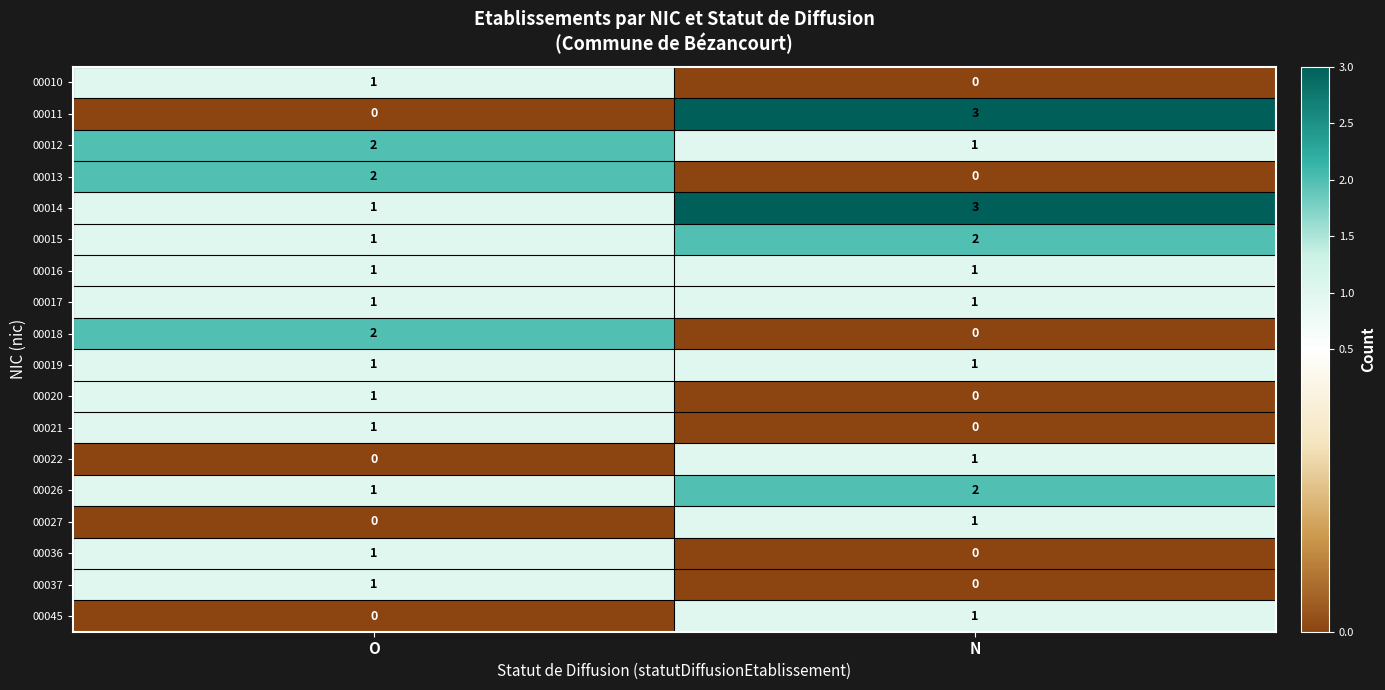

Which series changed the most between O and N?

00011